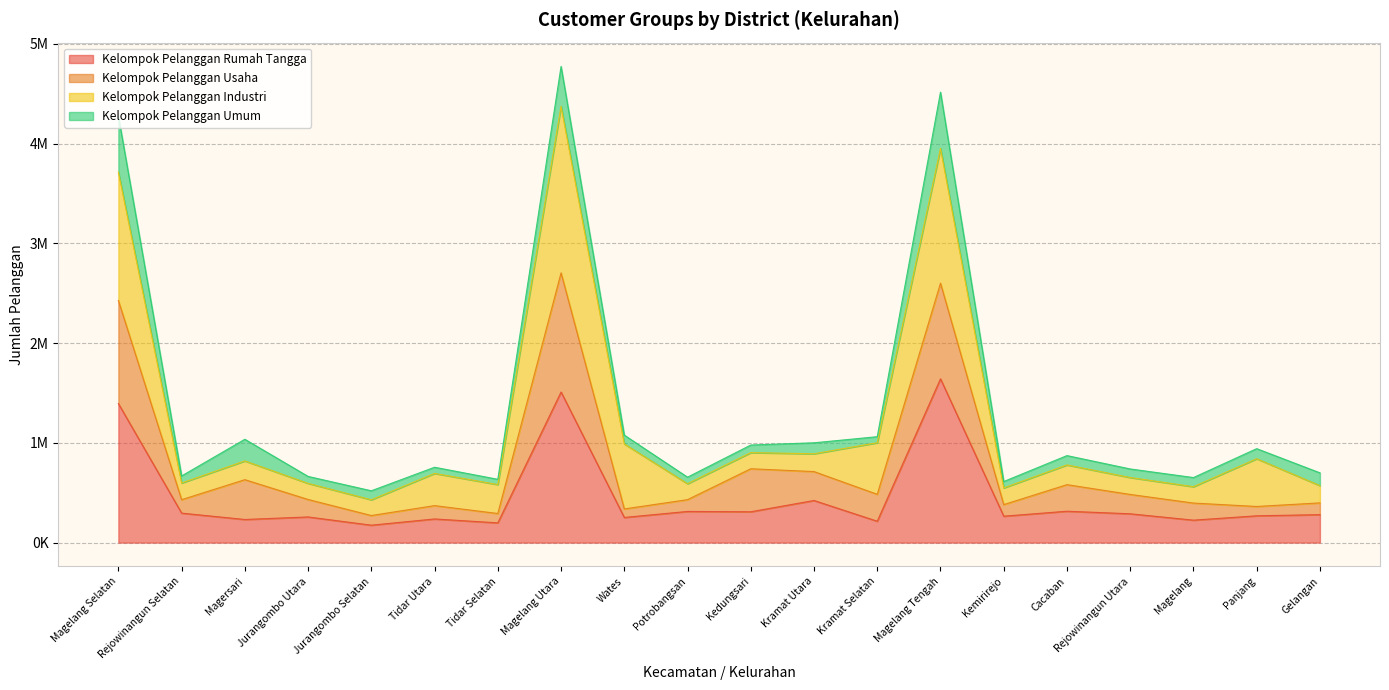

At which label does Kelompok Pelanggan Rumah Tangga reach its peak?

Magelang Tengah